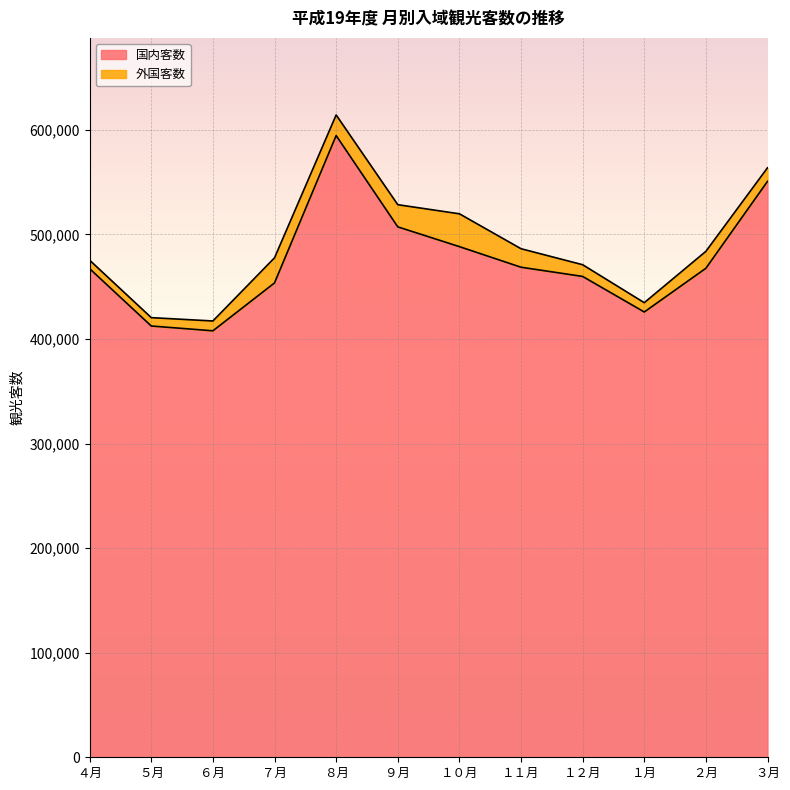

The chart shows a value of 145062 at １０月. True or false?

False